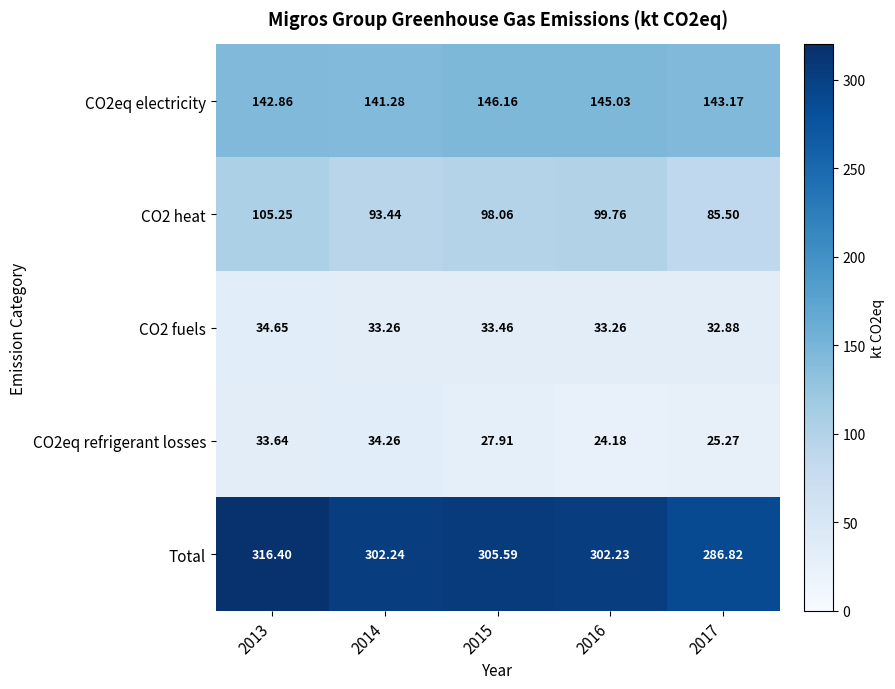

At 2015, list the series in order from largest to smallest.

Total, CO2eq electricity, CO2 heat, CO2 fuels, CO2eq refrigerant losses